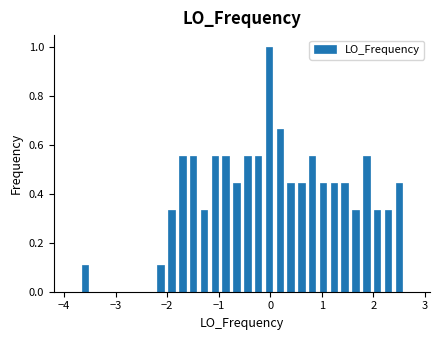

Around what value on the x-axis is the tallest bar? Give the approximate position of its centre, as read against the axis.

0.0